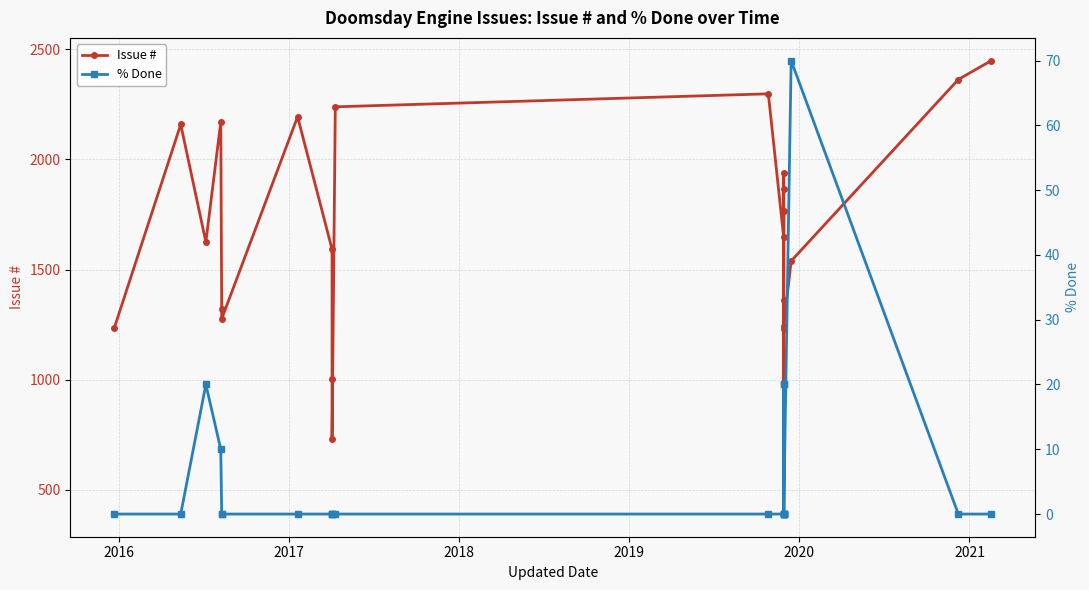

How many data points in Issue # are less than 1625?

11